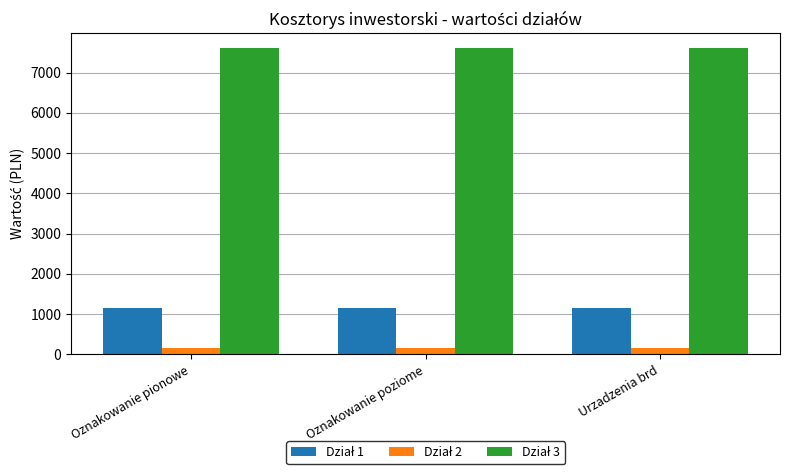

How many distinct data groups are displayed?

3